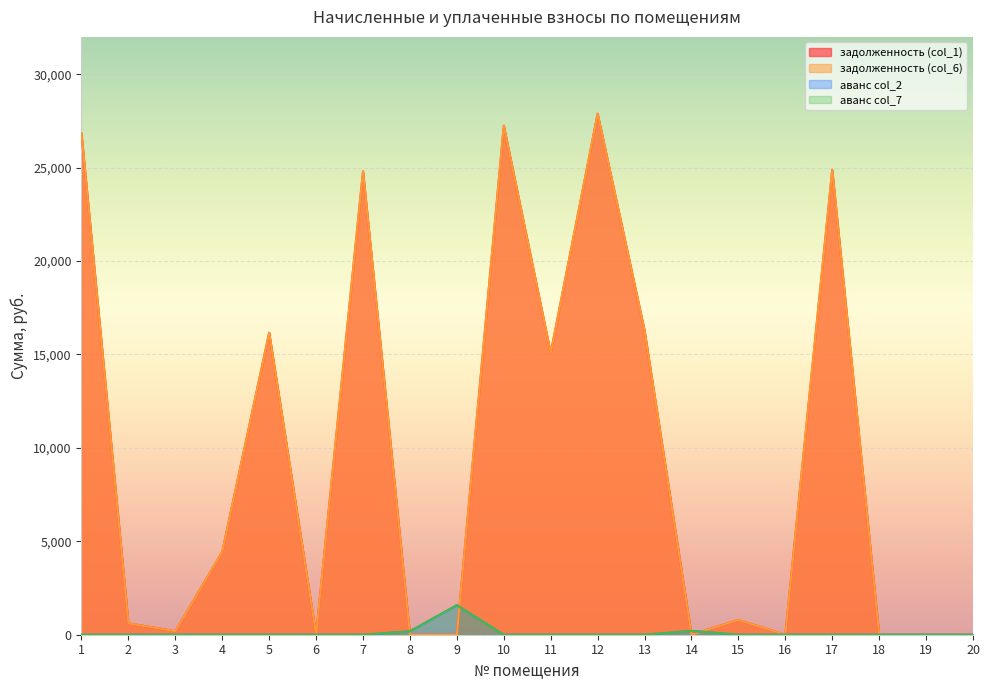

How many times do задолженность (col_6) and аванс col_7 cross each other?

4